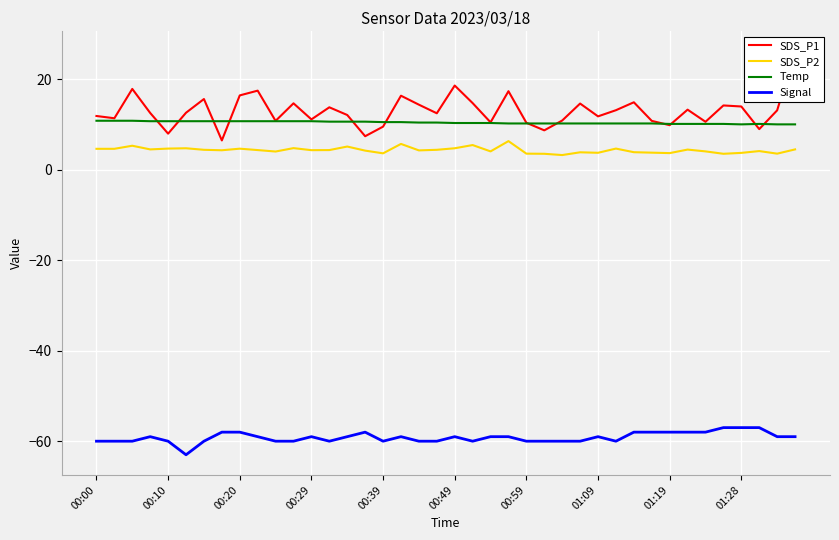

Is it true that SDS_P1 equals 10.4 at 22?

True